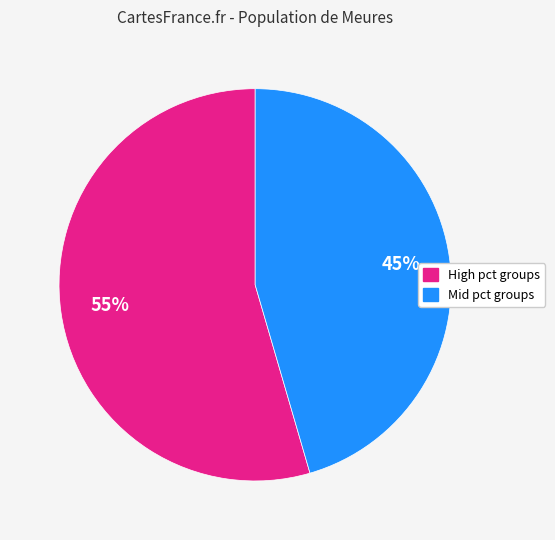

Does any single category account for the majority?

Yes